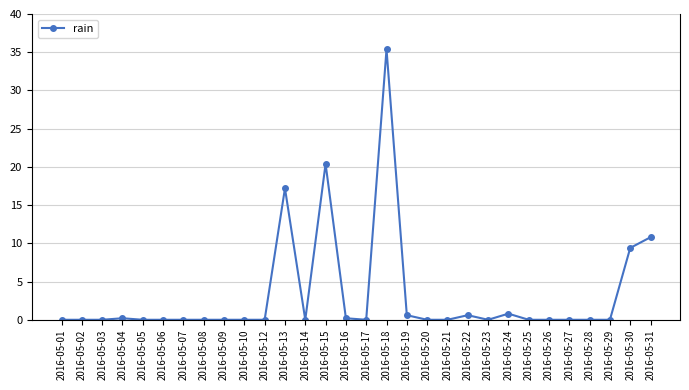

Reading left to right, list all the values displayed in this chart.

0.0	0.0	0.0	0.2	0.0	0.0	0.0	0.0	0.0	0.0	0.0	17.2	0.0	20.4	0.2	0.0	35.4	0.6	0.0	0.0	0.6	0.0	0.8	0.0	0.0	0.0	0.0	0.0	9.4	10.8